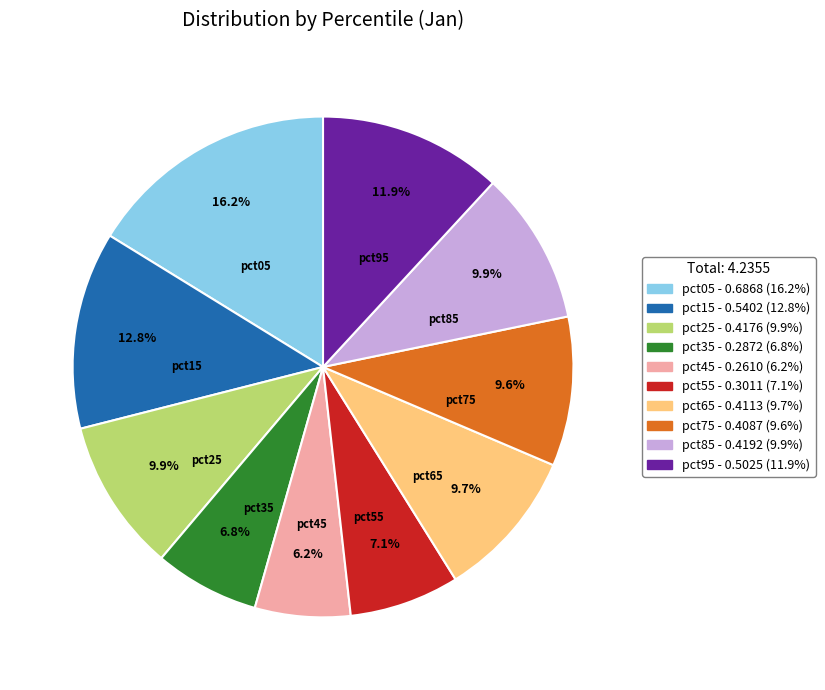

Which category has the biggest portion of the pie?

pct05